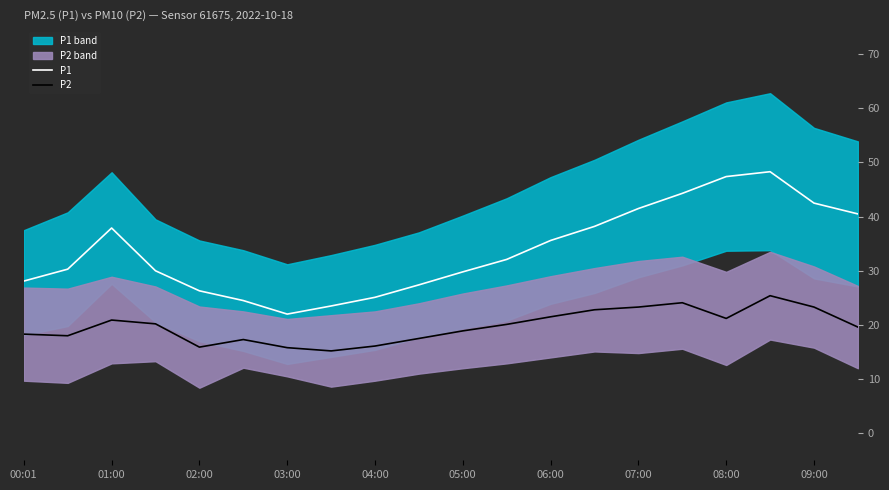

The value of P1 at 01:00 is 37.9. True or false?

True